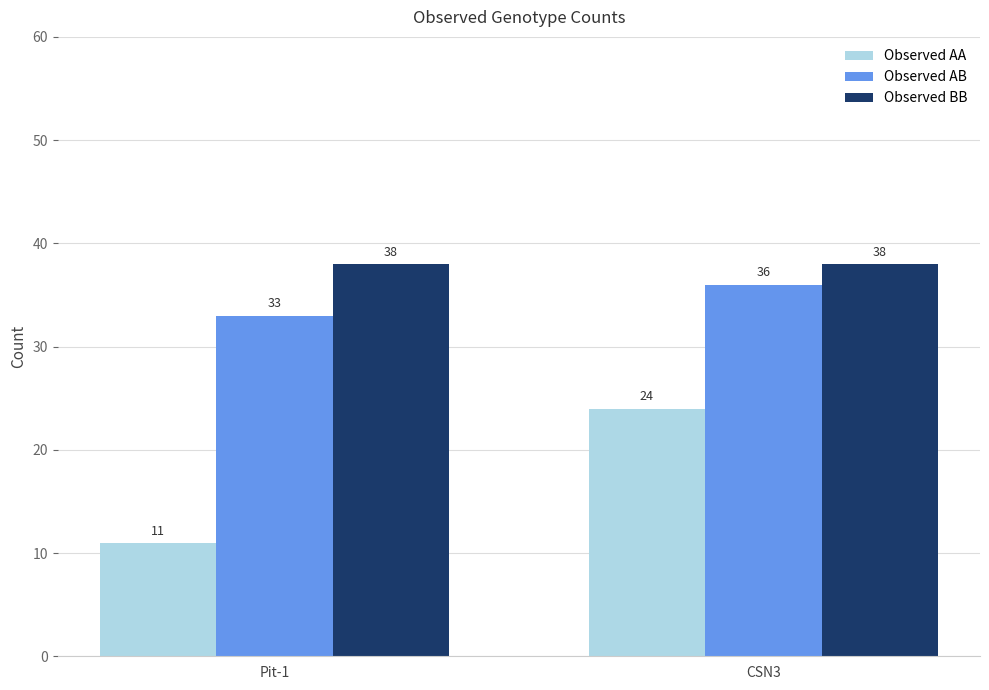

Rank the series by their average value, from lowest to highest.

Observed AA, Observed AB, Observed BB